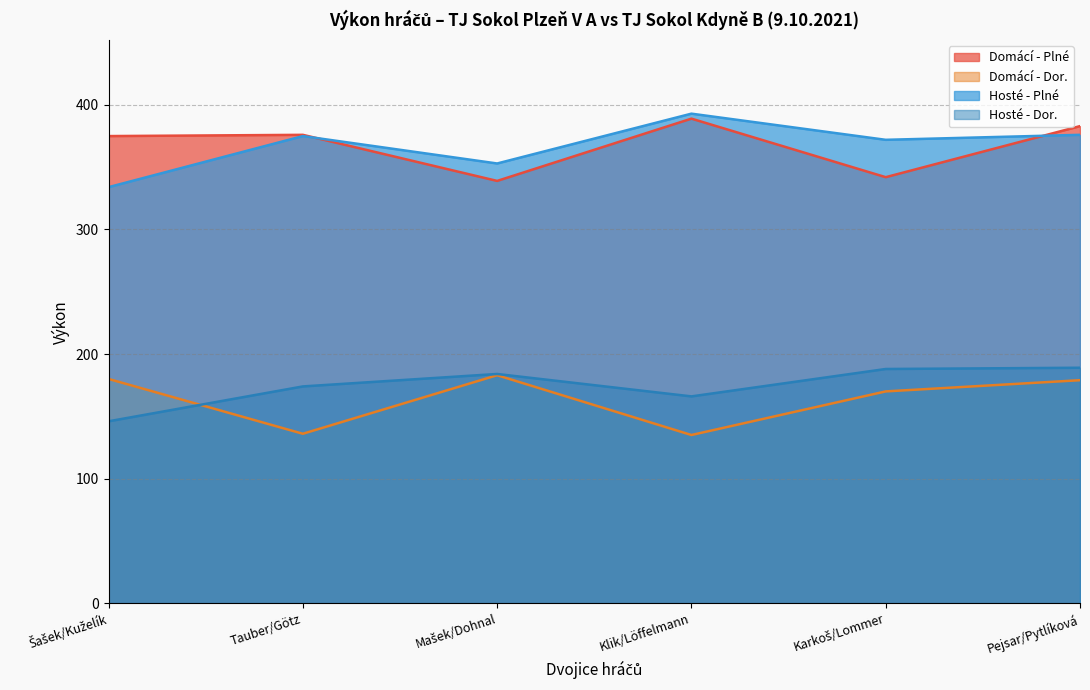

What is the highest value of the Domácí - Dor. series?

183